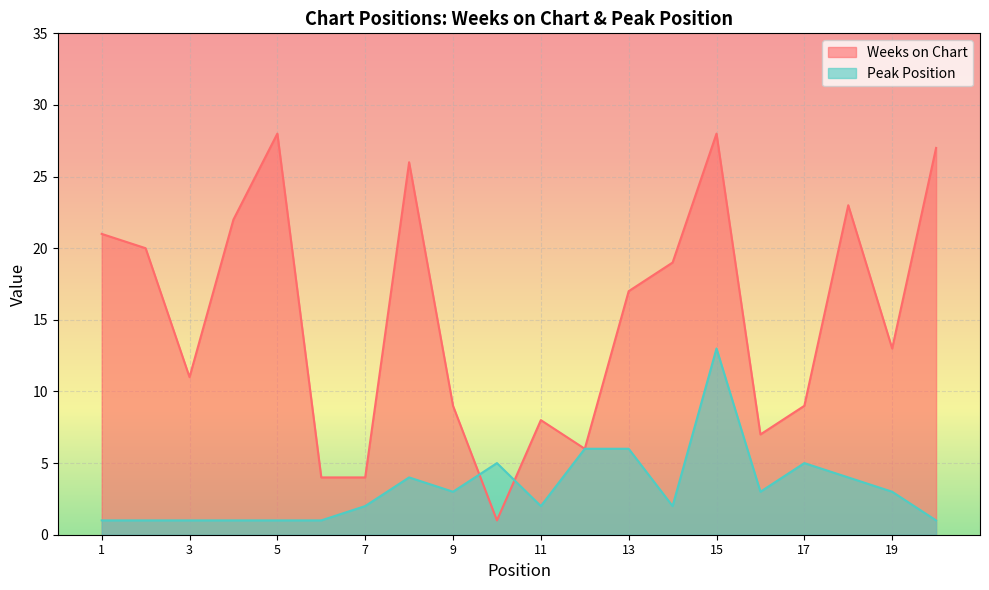

How many values in the Weeks on Chart series exceed 17?

9